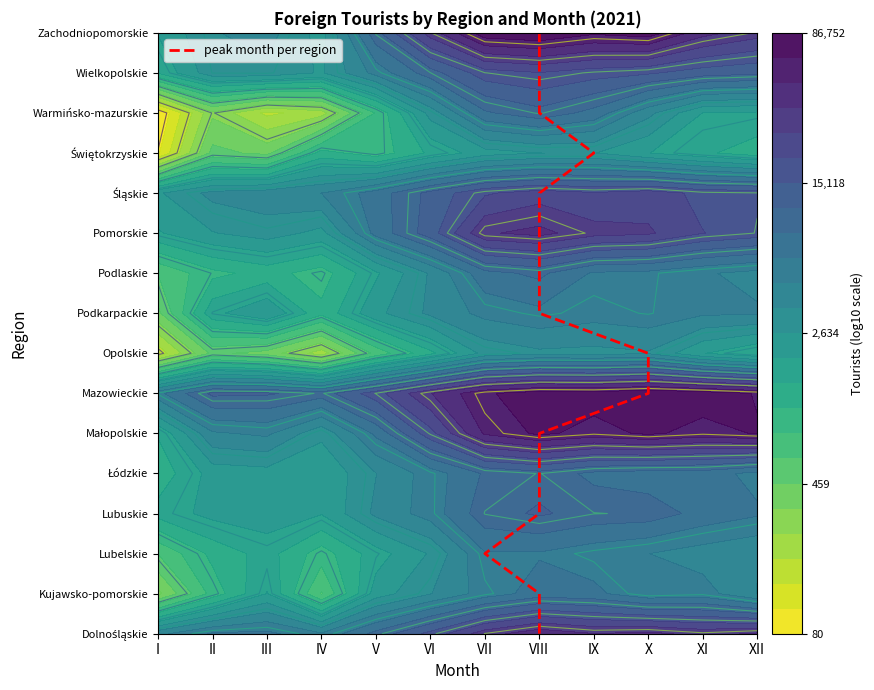

Count the number of data series in this chart.

1